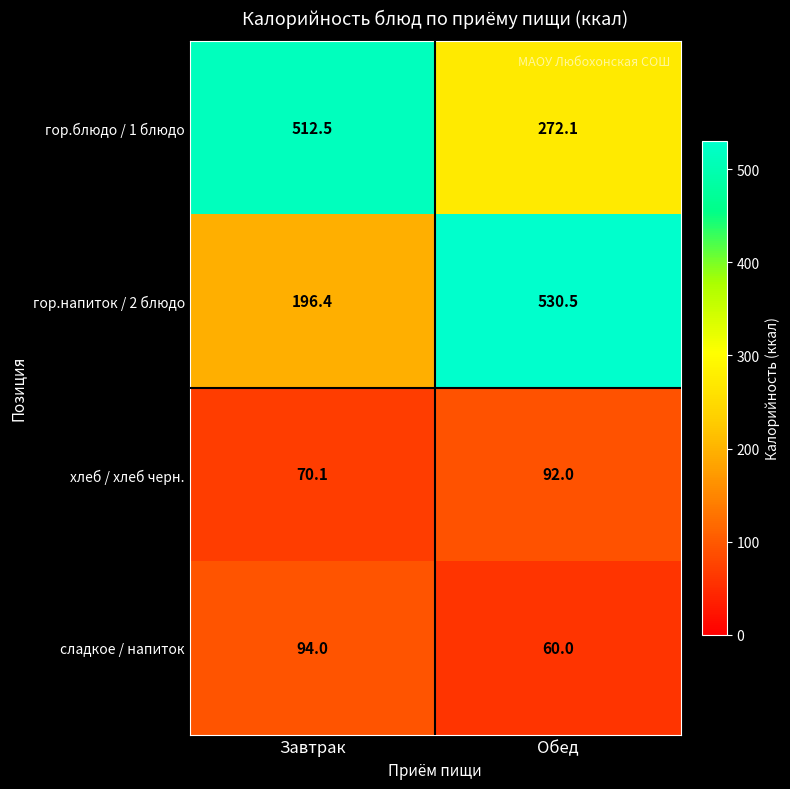

How many categories are shown in the chart?

2